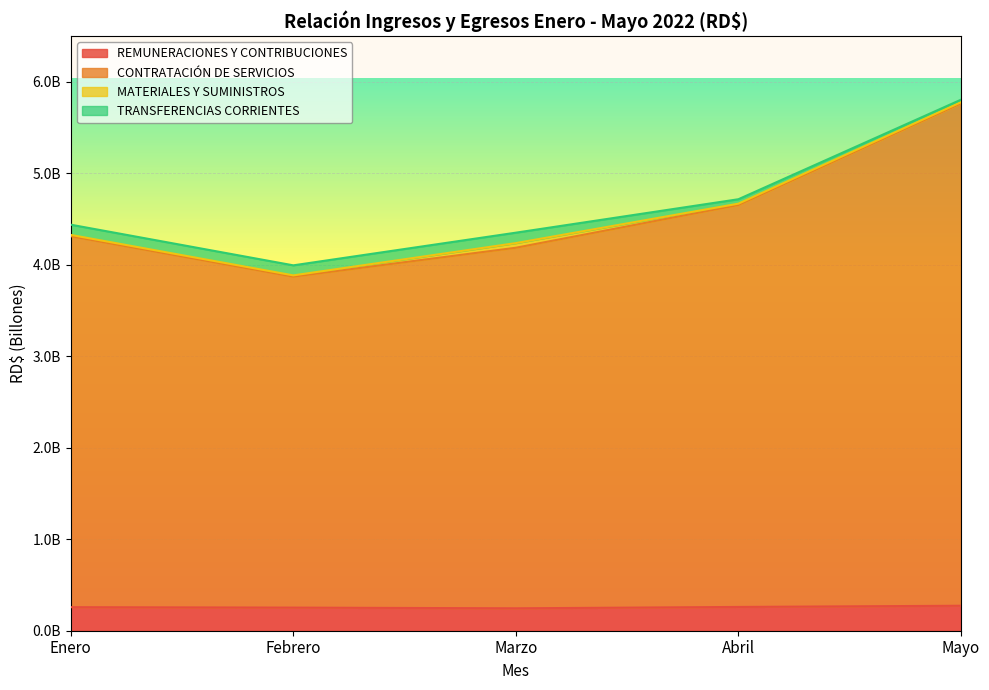

What is the label of the 3rd point from the left?

Marzo